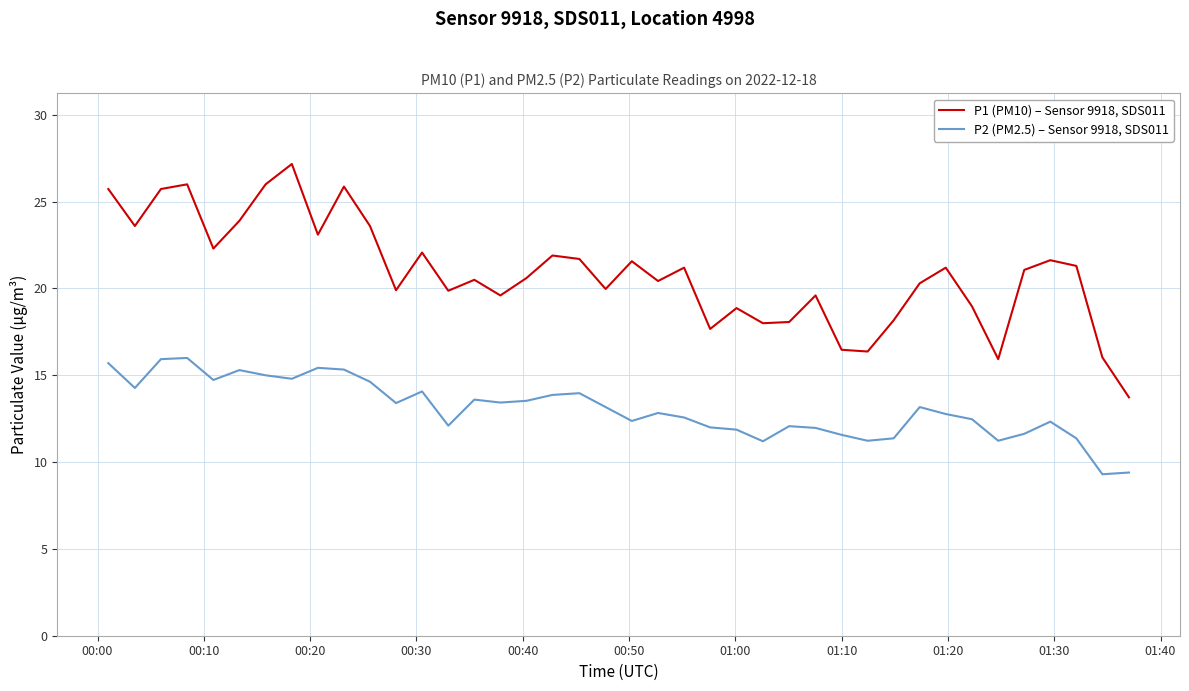

Which series has the largest total across all categories?

P1 (PM10) – Sensor 9918, SDS011